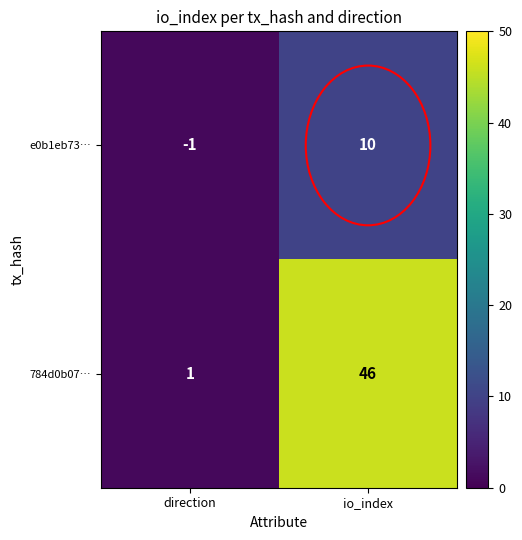

What is the sum of the 784d0b07… values at io_index and direction?

47